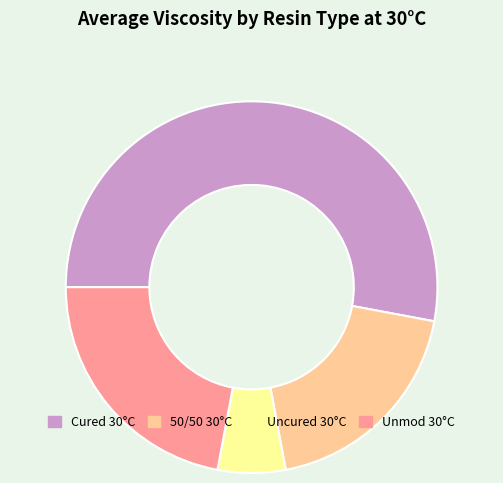

What is the majority slice?

Cured 30°C